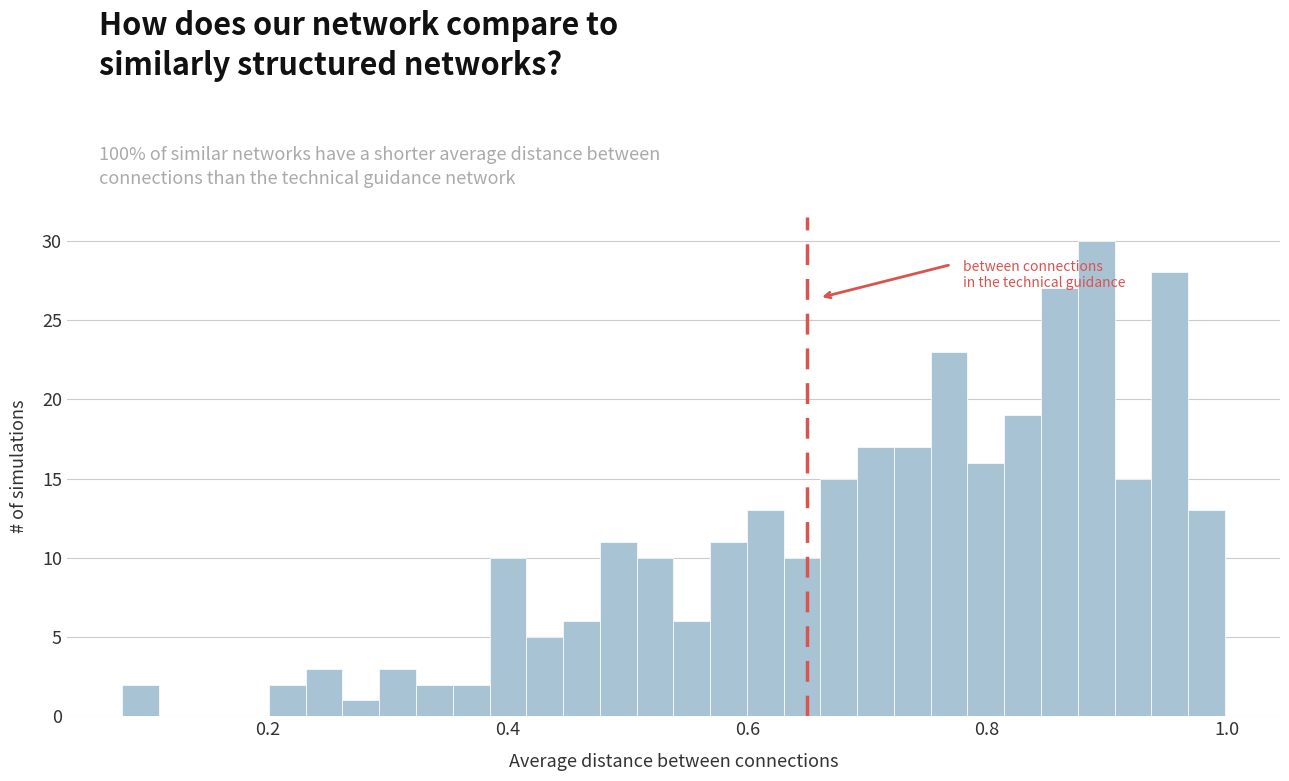

Read against the x-axis, roughly where is the centre of the tallest bar?

0.90